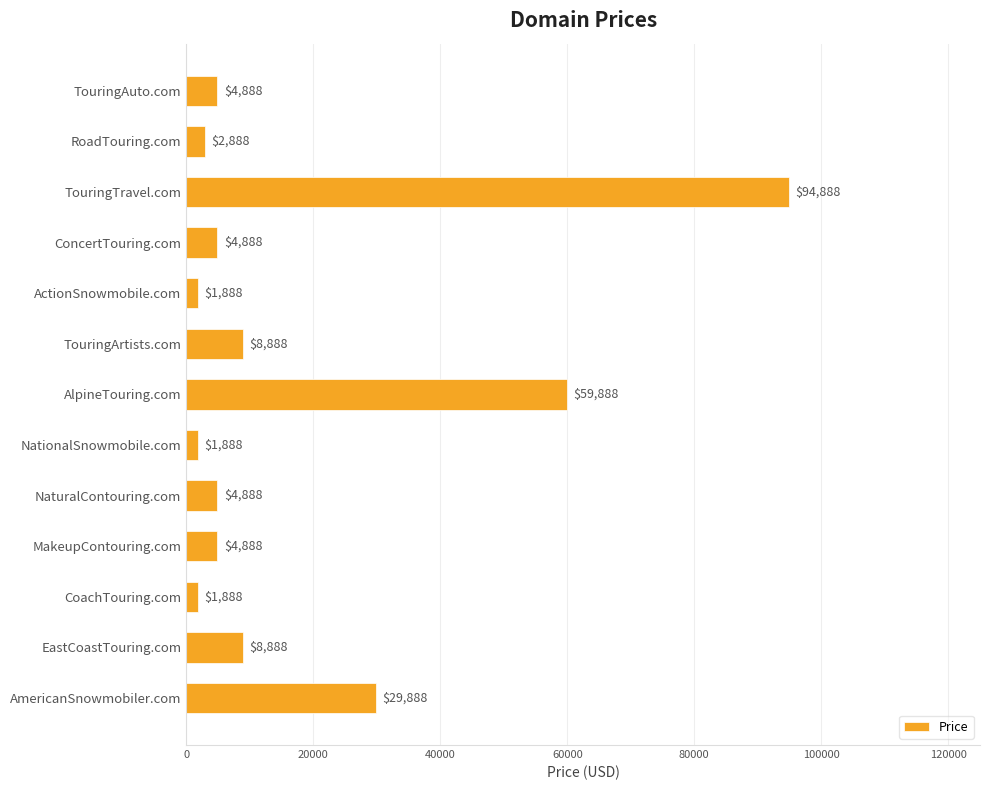

Reading top to bottom, transcribe all the data shown in this chart.

TouringAuto.com=4888	RoadTouring.com=2888	TouringTravel.com=94888	ConcertTouring.com=4888	ActionSnowmobile.com=1888	TouringArtists.com=8888	AlpineTouring.com=59888	NationalSnowmobile.com=1888	NaturalContouring.com=4888	MakeupContouring.com=4888	CoachTouring.com=1888	EastCoastTouring.com=8888	AmericanSnowmobiler.com=29888